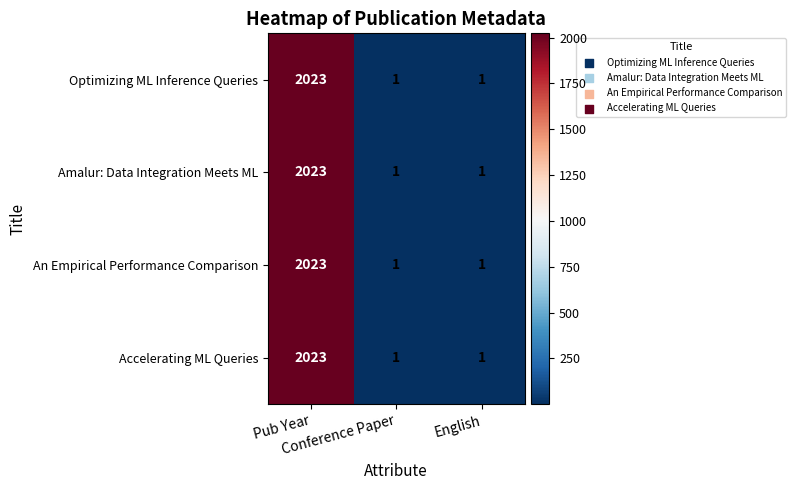

What is the average value of the Accelerating ML Queries series?

675